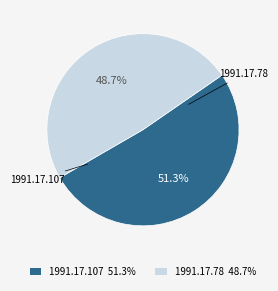

What percentage is the 1991.17.107 slice, to the nearest percent?

51%